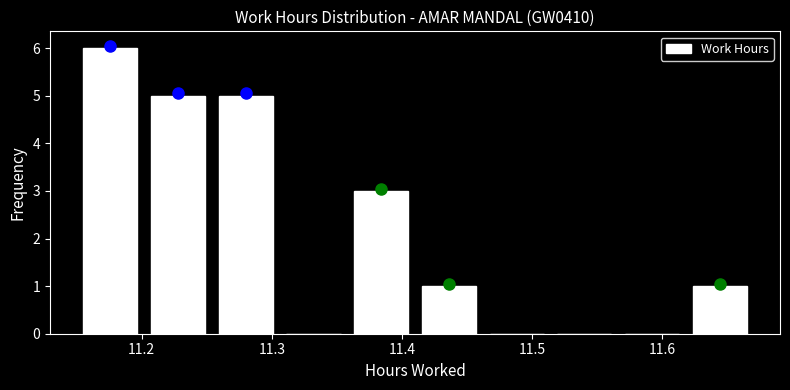

Over which range of the x-axis is the bar tallest?

11.150 to 11.202